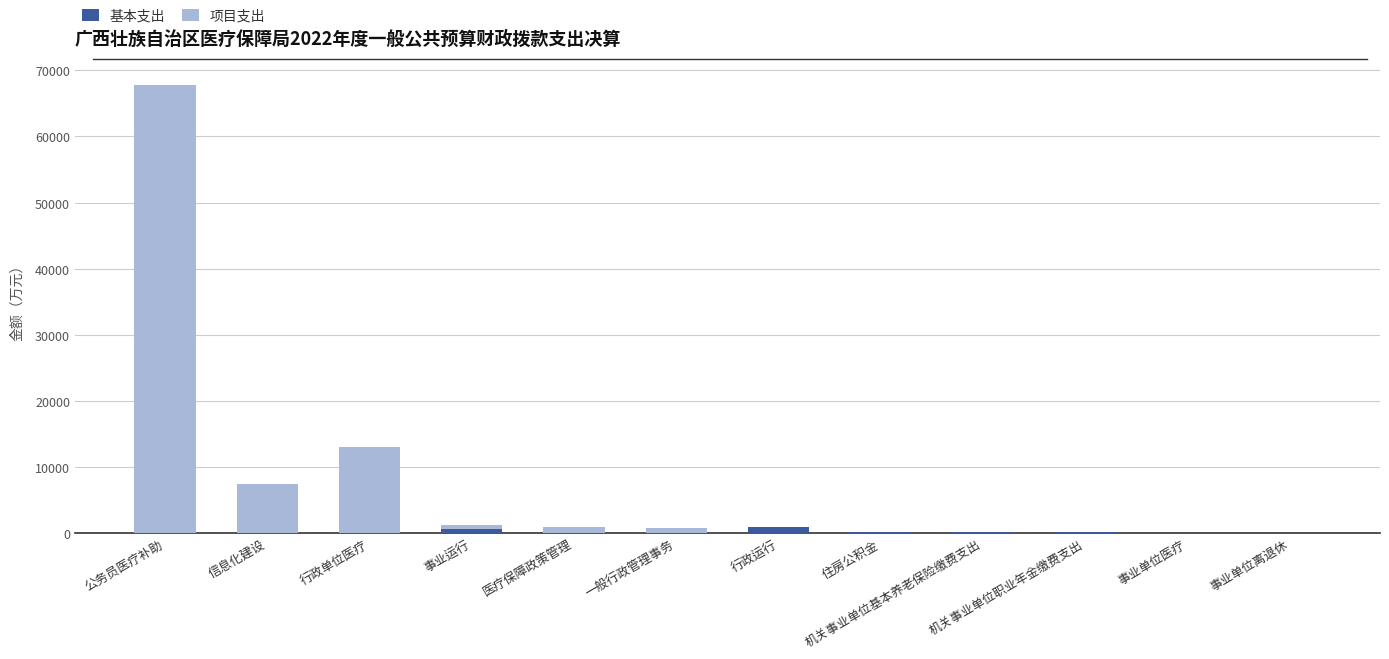

What is the sum of all 基本支出 values?

1769.5